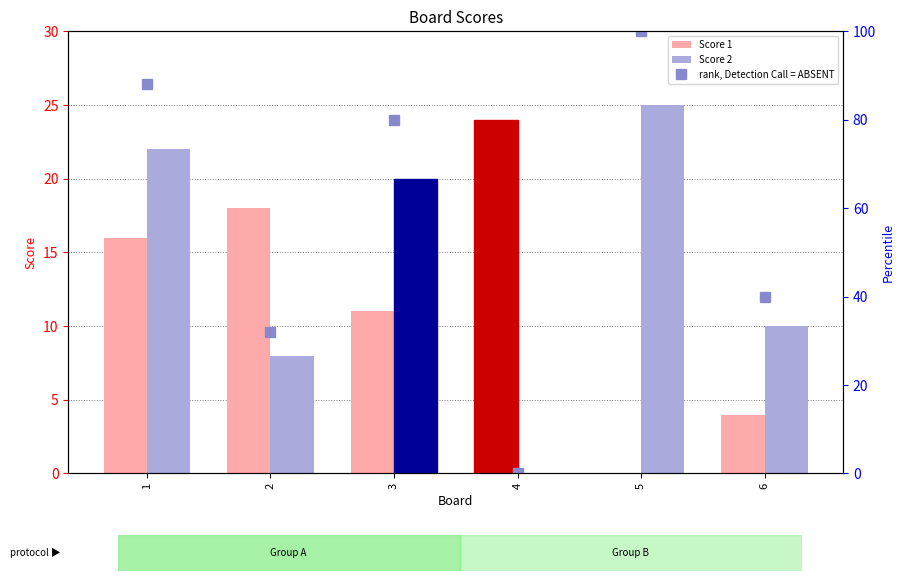

Reading left to right, transcribe all the data shown in this chart.

Score 1: 1=16	2=18	3=11	4=24	5=0	6=4
Score 2: 1=22	2=8	3=20	4=0	5=25	6=10
rank, Detection Call = ABSENT: 1=88	2=32	3=80	4=0	5=100	6=40